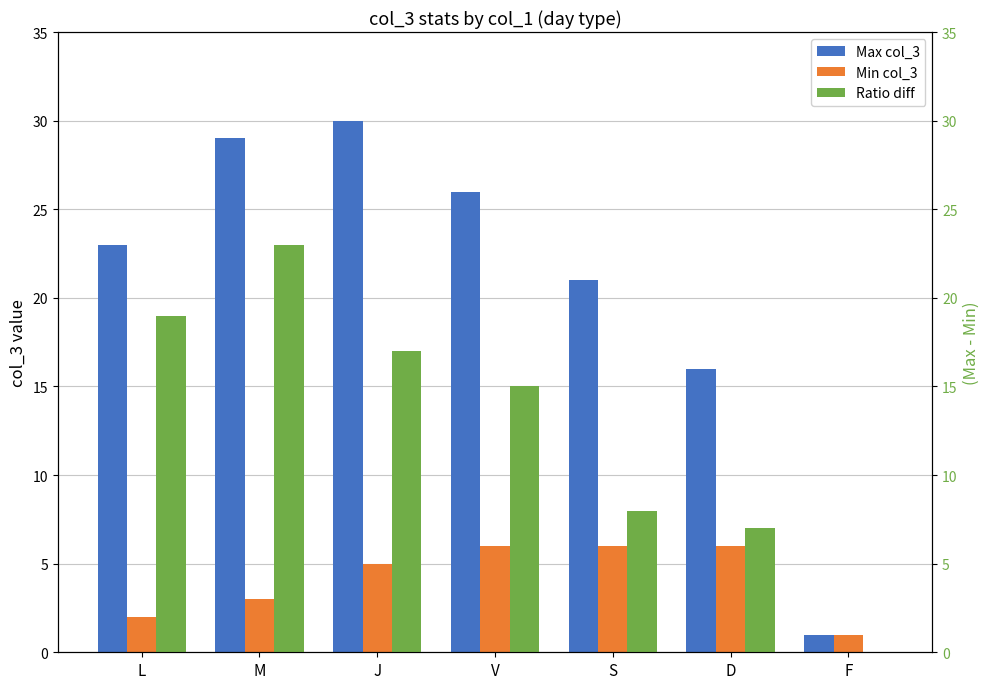

Which category has the lowest value in the Max col_3 series?

F